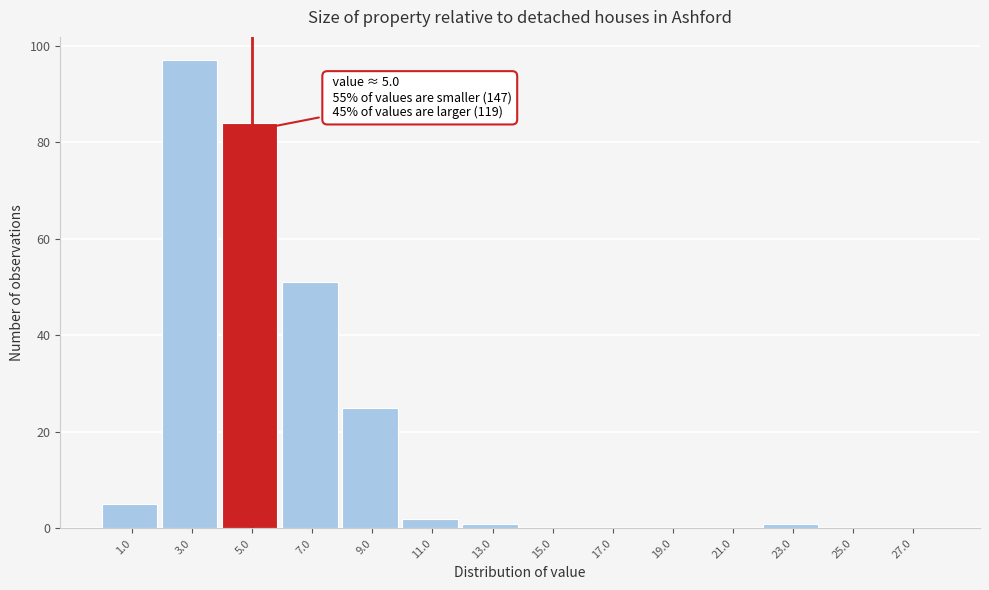

Over which range of the x-axis is the bar tallest?

2 to 4